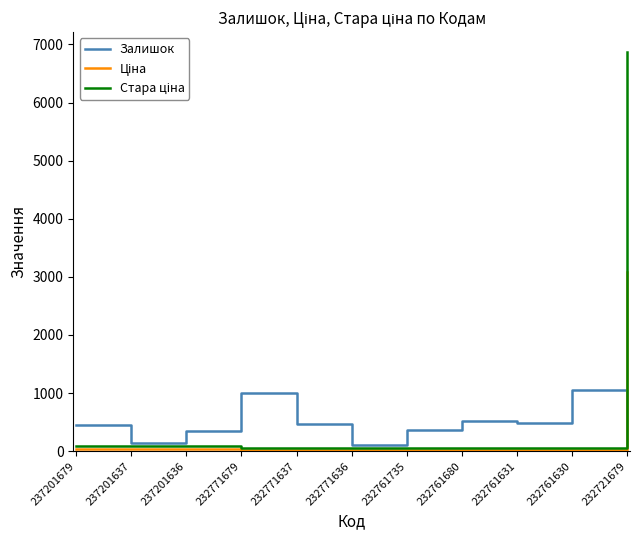

The Залишок series shows 492.0 at 232761631. True or false?

True